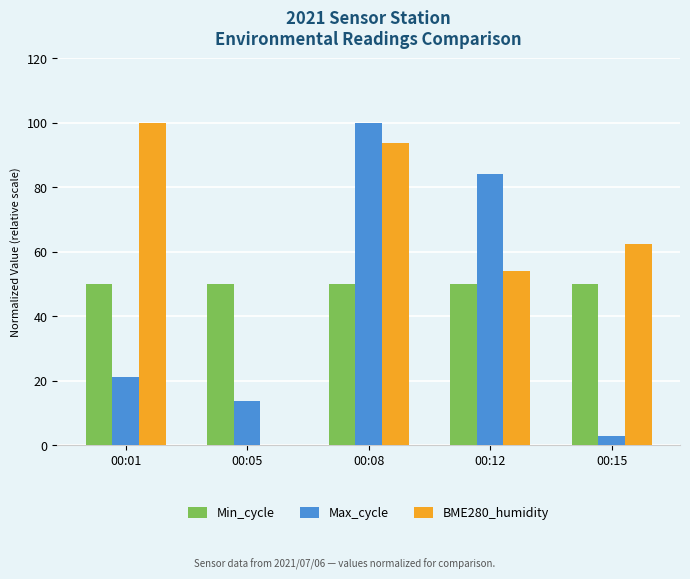

Read the Min_cycle value at 00:12.

50.0